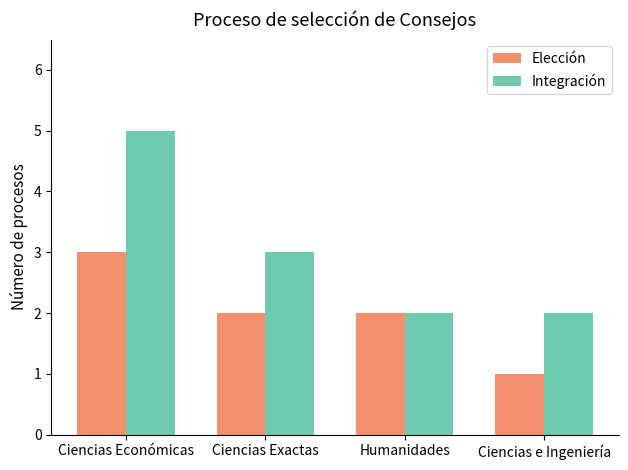

Which series has the largest total across all categories?

Integración